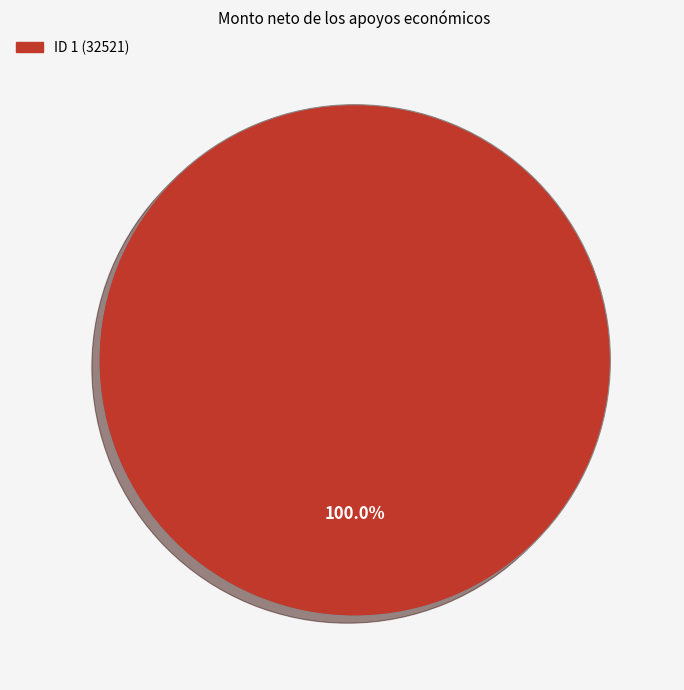

Is there a majority slice in this chart?

Yes